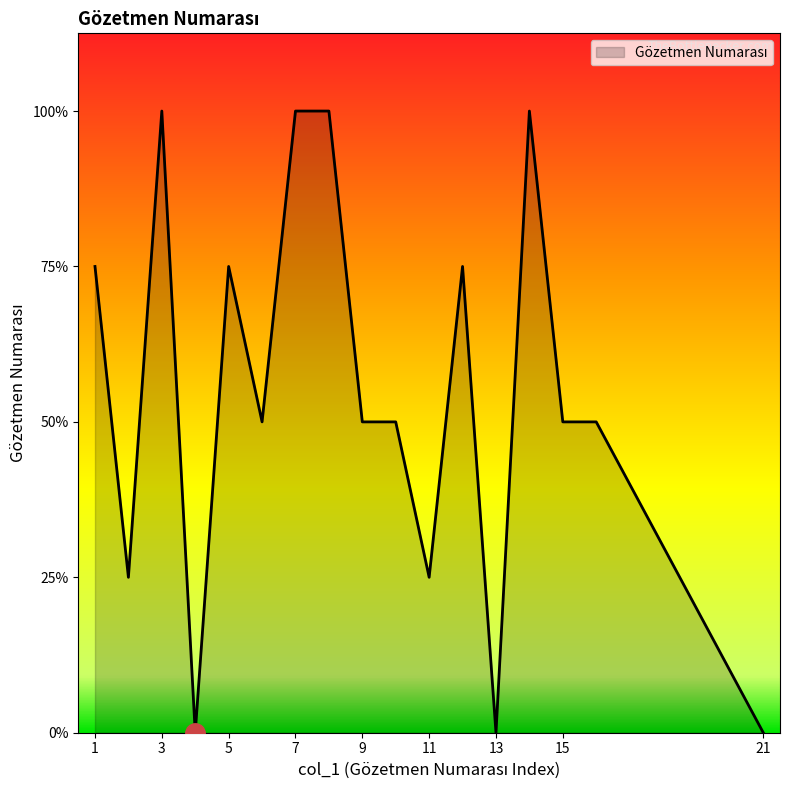

List the labels in order of value, smallest first.

4, 13, 21, 2, 11, 6, 9, 10, 15, 16, 1, 5, 12, 3, 7, 8, 14